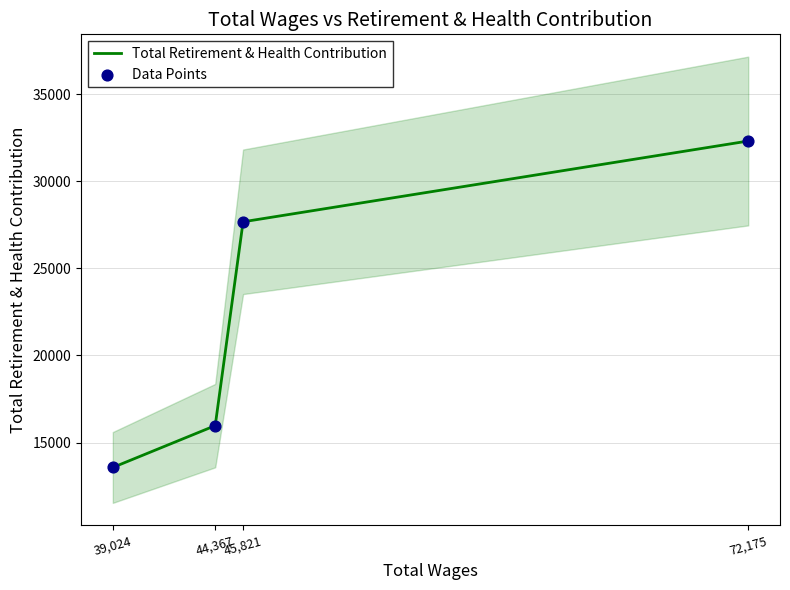

Which series reaches the minimum Y coordinate?

Total Retirement & Health Contribution